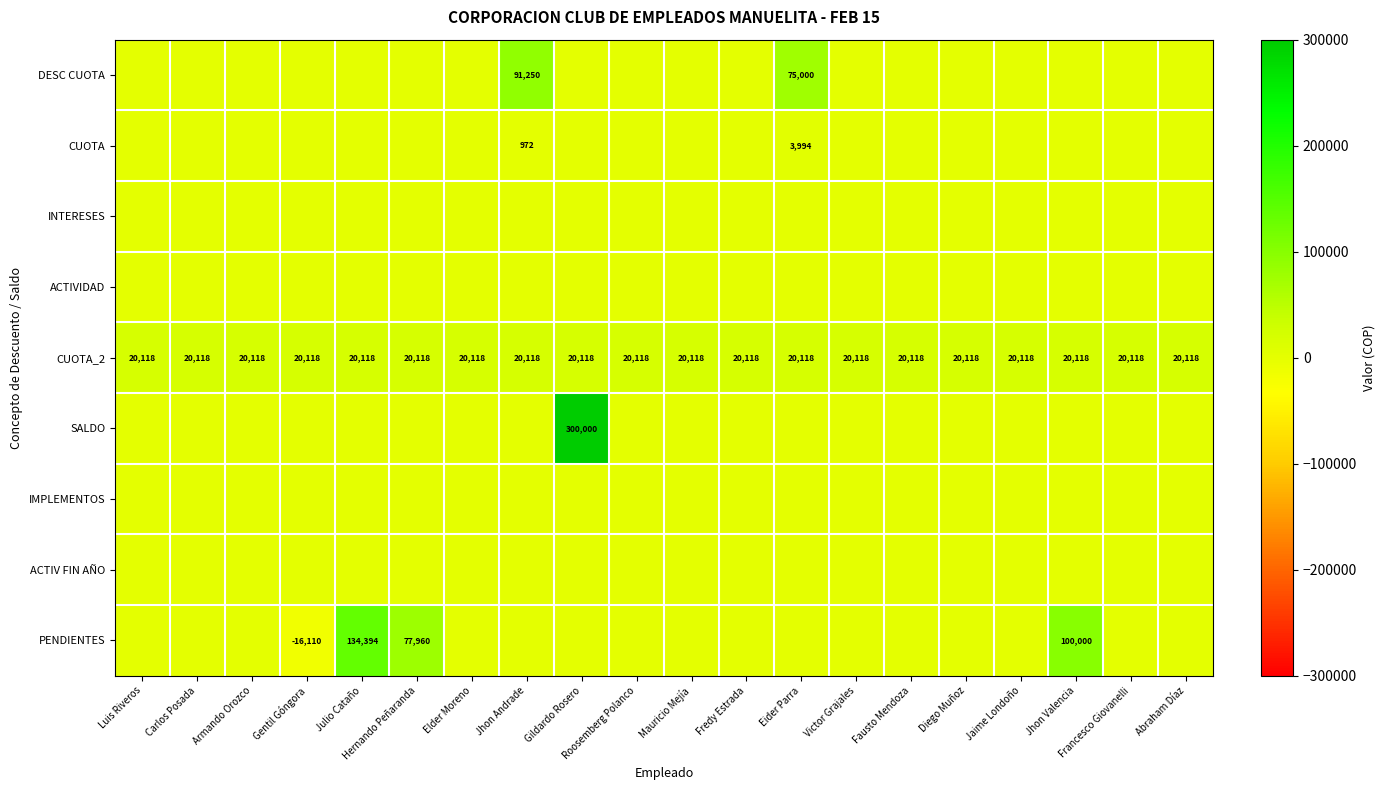

The CUOTA_2 series shows 12177 at Gentil Góngora. True or false?

False